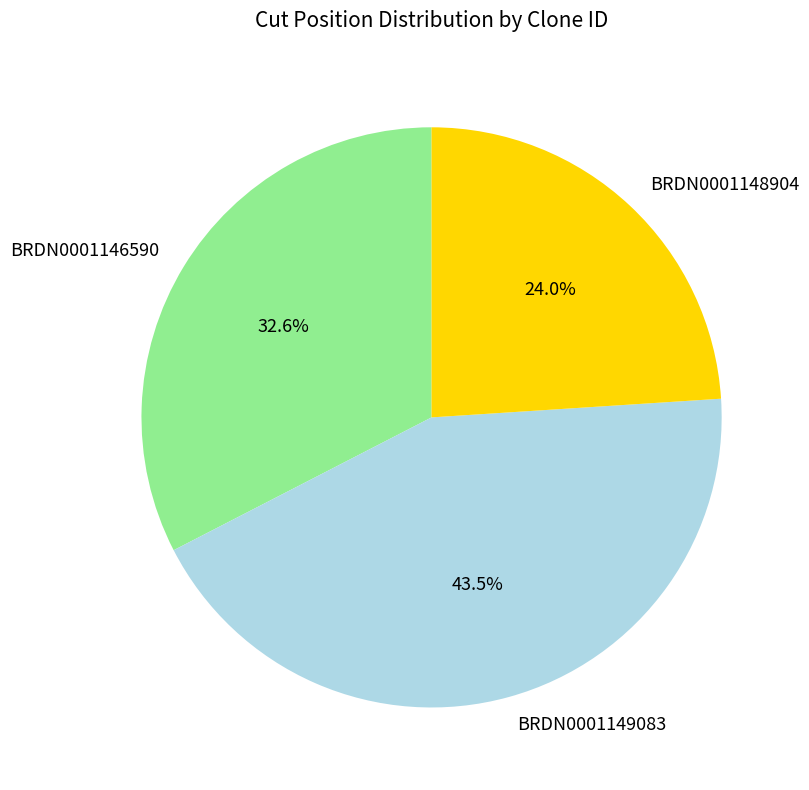

To the nearest percent, what is the combined percentage of BRDN0001149083 and BRDN0001146590?

76%